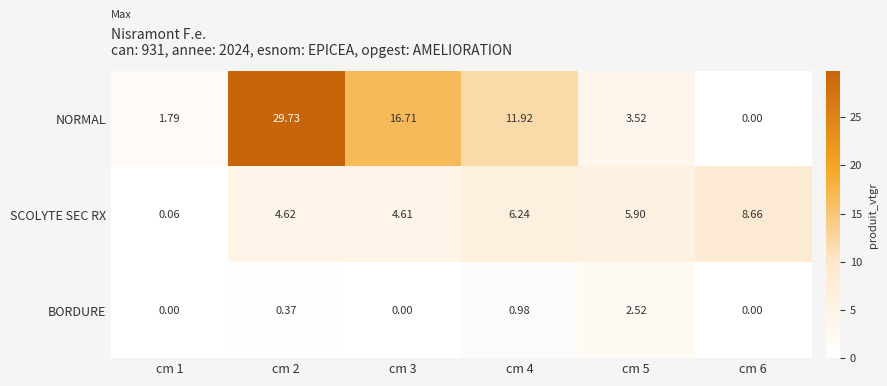

Rank the series by their maximum value, from highest to lowest.

NORMAL, SCOLYTE SEC RX, BORDURE